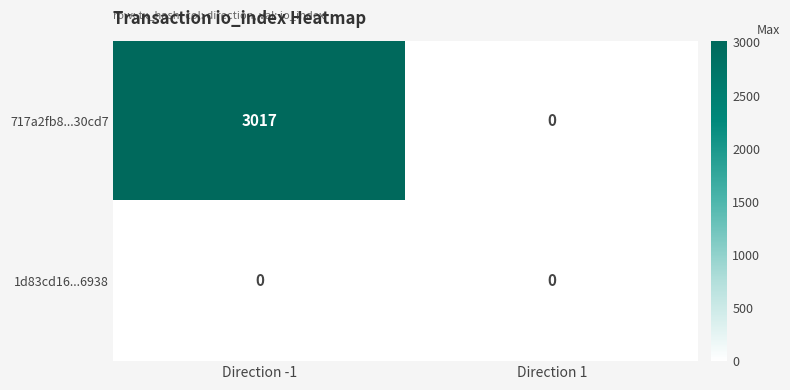

How many series are shown in this chart?

2